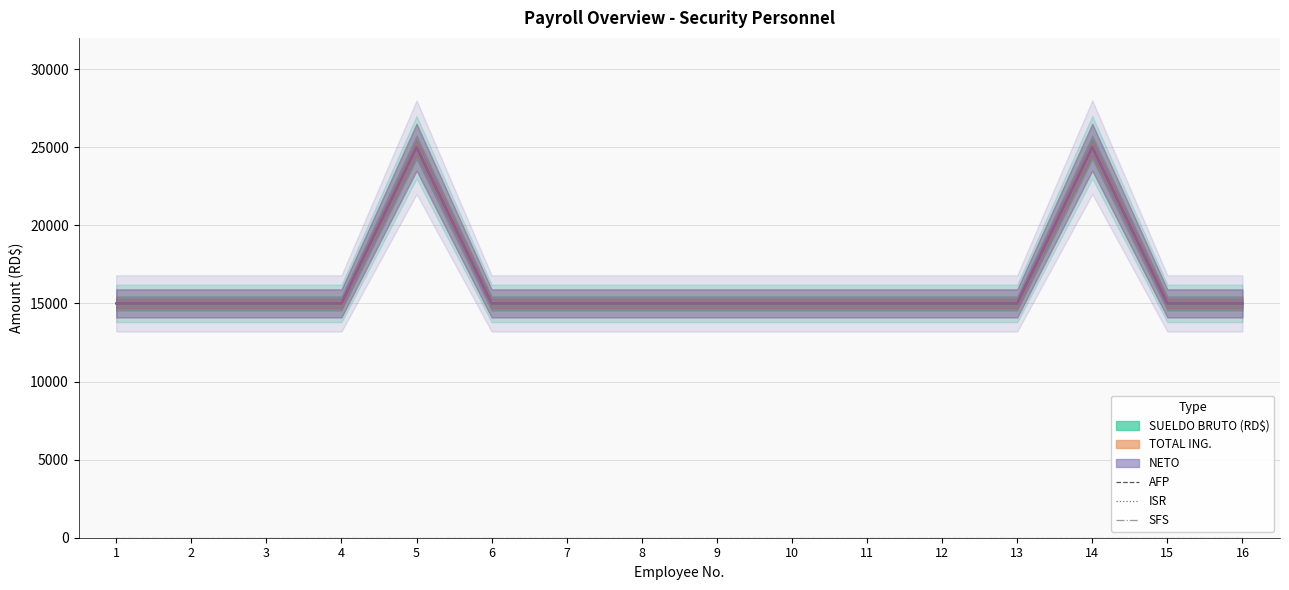

List the labels in order of SUELDO BRUTO (RD$) value, smallest first.

1, 2, 3, 4, 6, 7, 8, 9, 10, 11, 12, 13, 15, 16, 5, 14